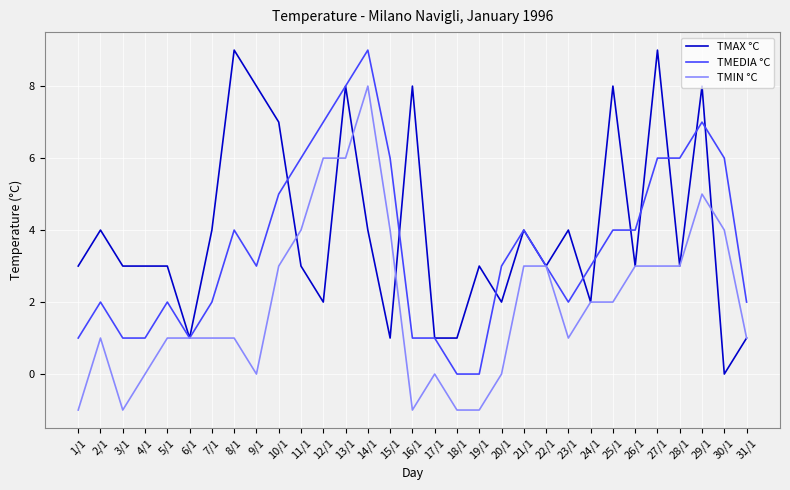

At which category is the sum across all series the highest?

13/1